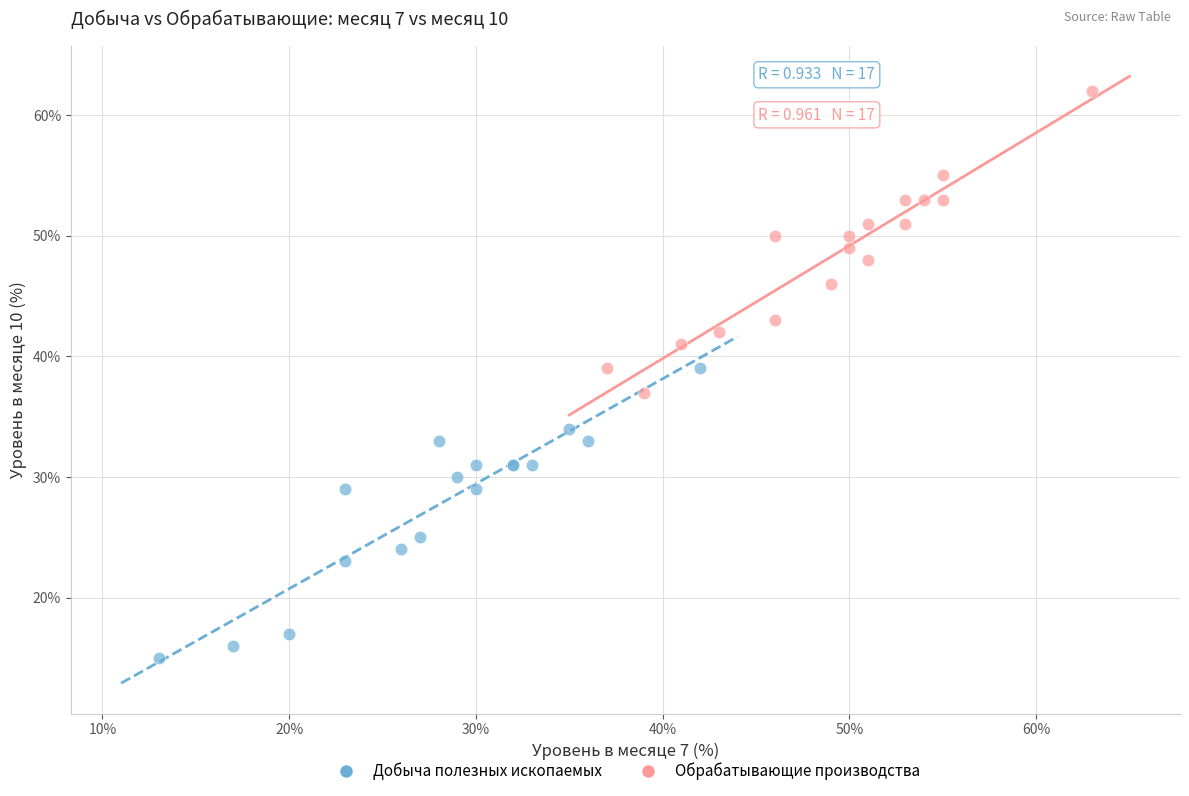

What are all the series names shown in the legend?

Добыча полезных ископаемых, Обрабатывающие производства